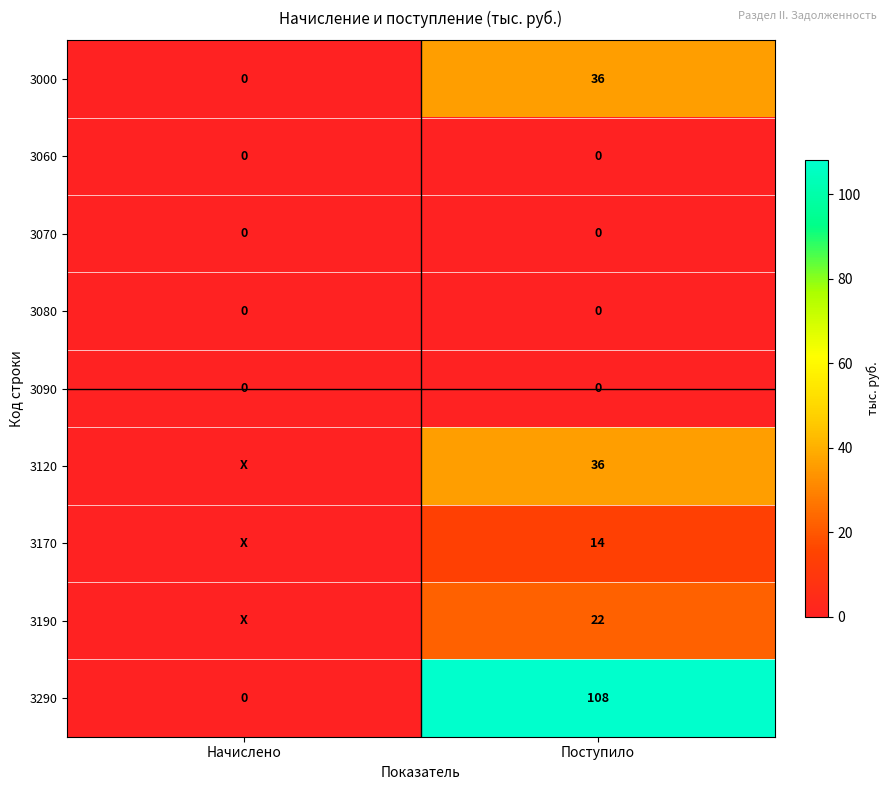

What is the sum of all 3290 values?

108